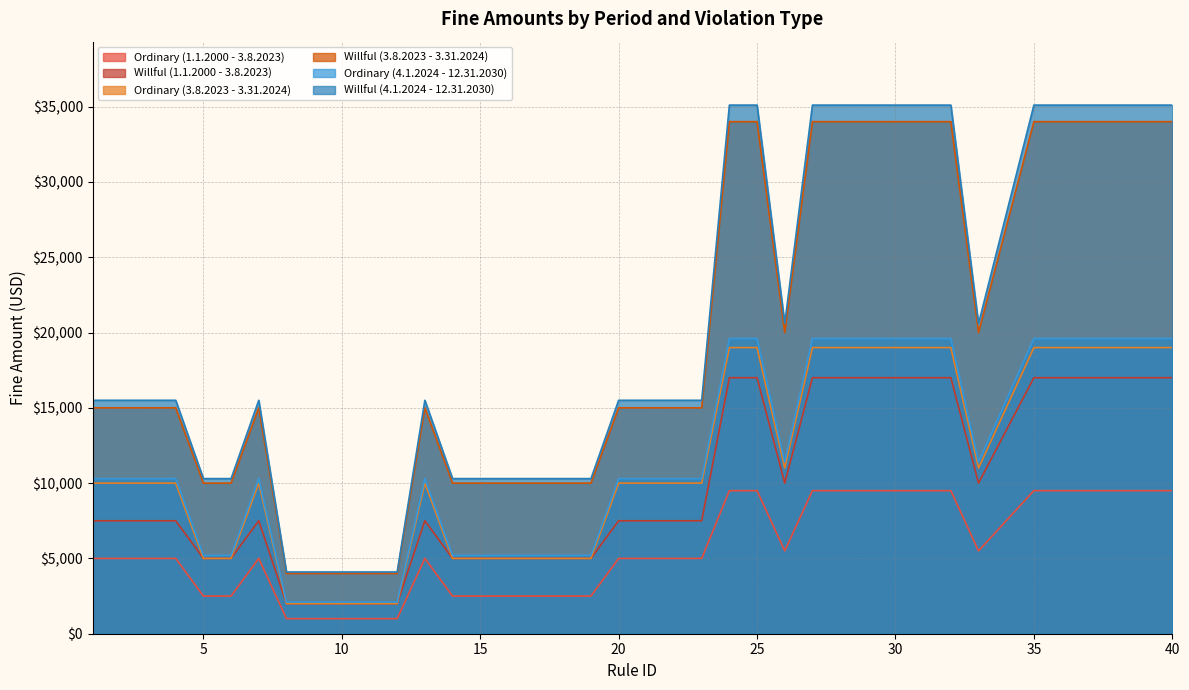

True or false: Ordinary (3.8.2023 - 3.31.2024) and Willful (3.8.2023 - 3.31.2024) cross at least once.

False